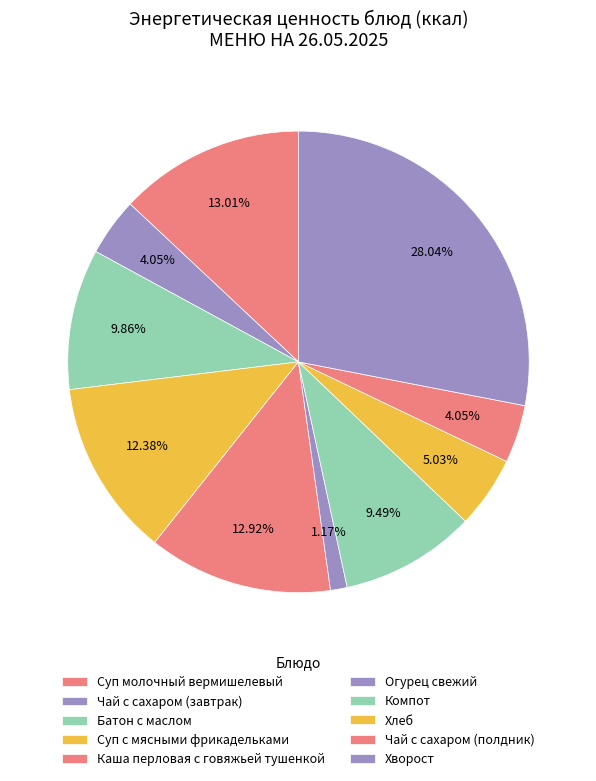

What percentage is the Батон с маслом slice, to the nearest percent?

10%